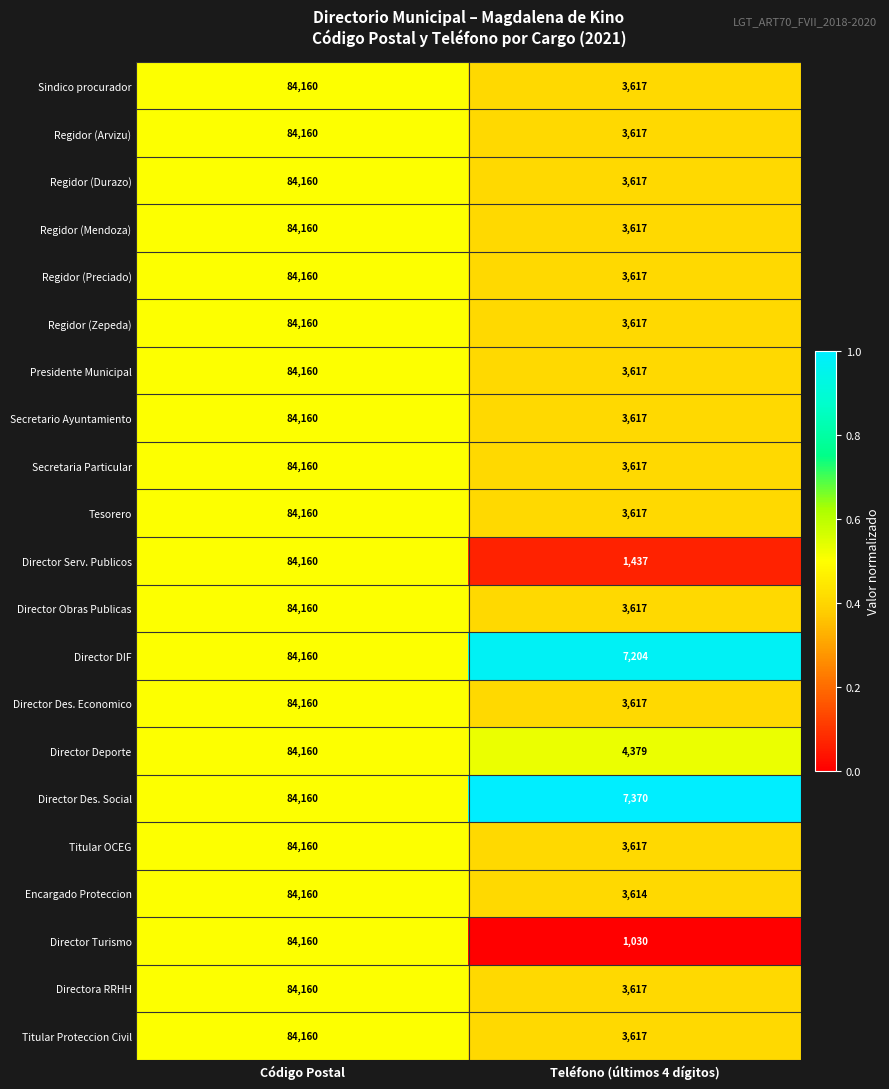

At which label is Secretaria Particular closest to 43888?

Teléfono (últimos 4 dígitos)